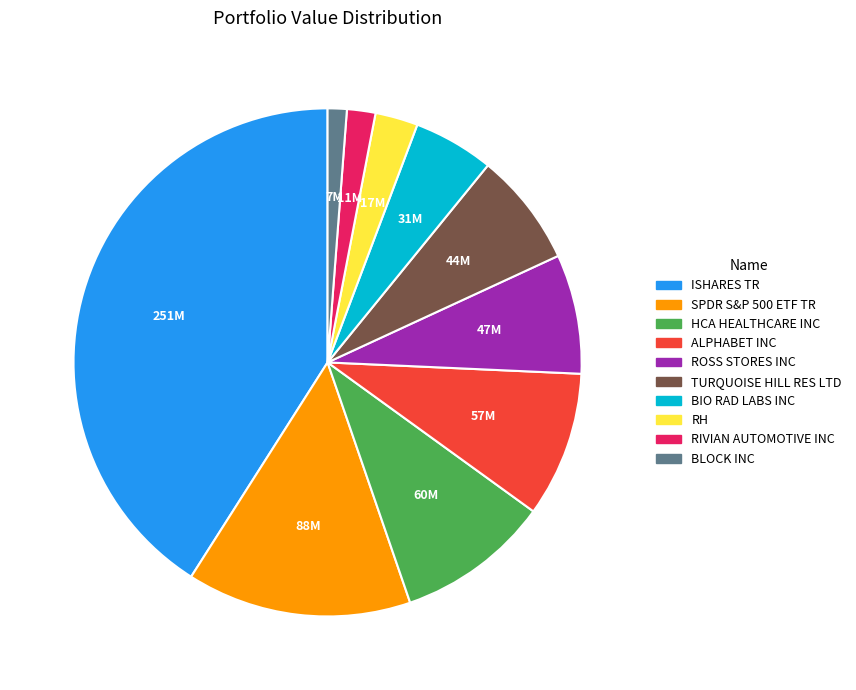

What is the smallest slice in the pie chart?

BLOCK INC